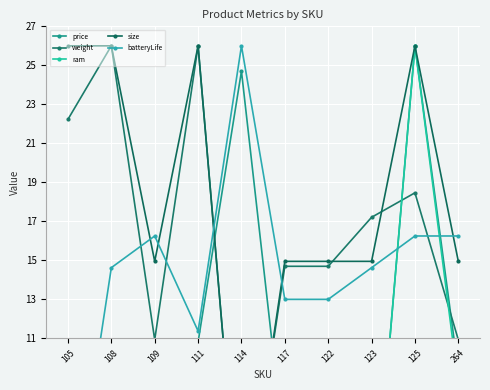

Where is the first local maximum for price?

114